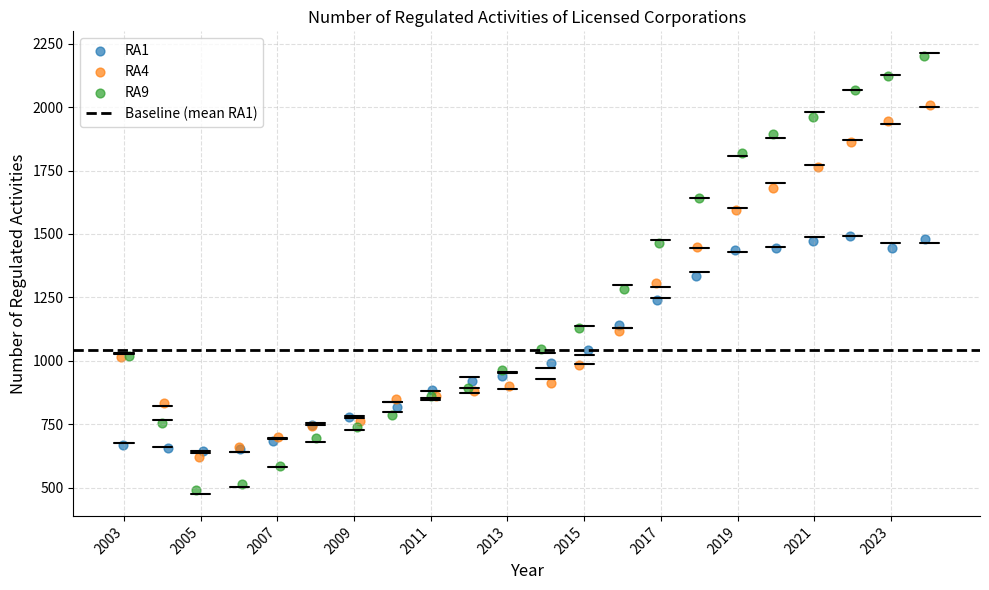

Which series contains the highest Y value?

RA9